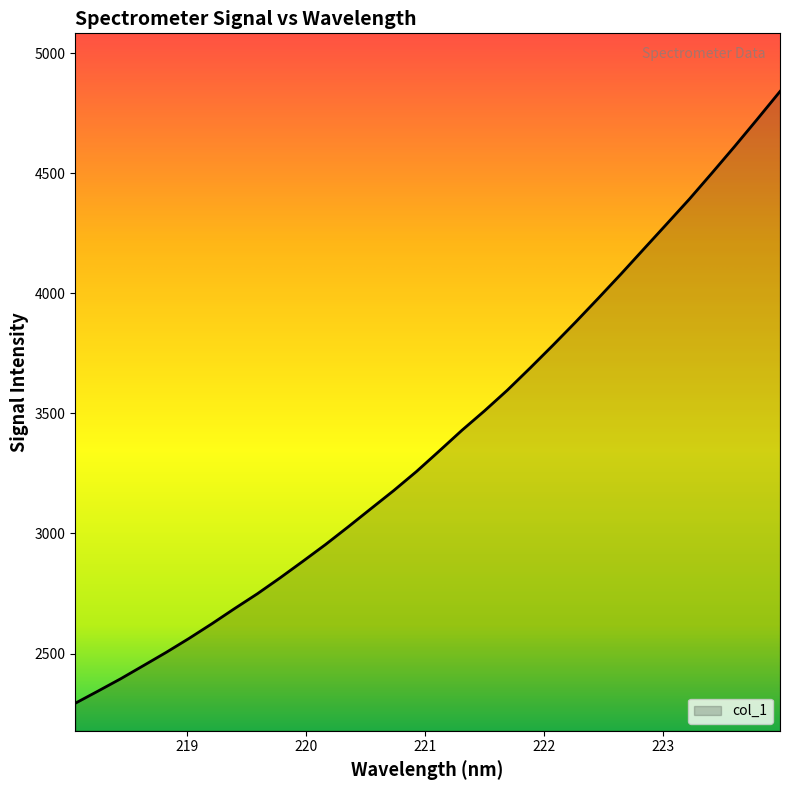

What is the average value?

3395.7